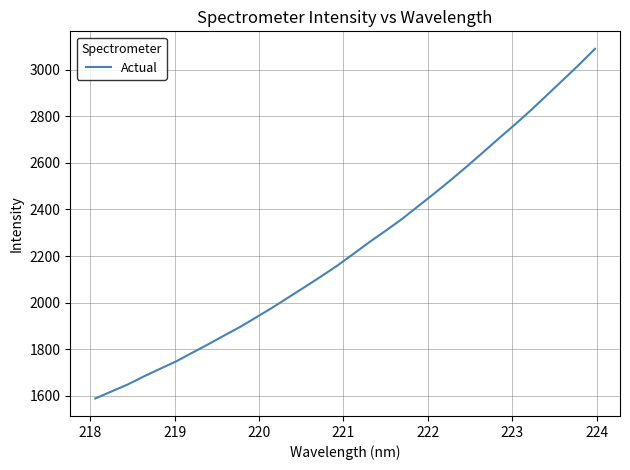

Does the chart display data point markers on the line(s)?

No